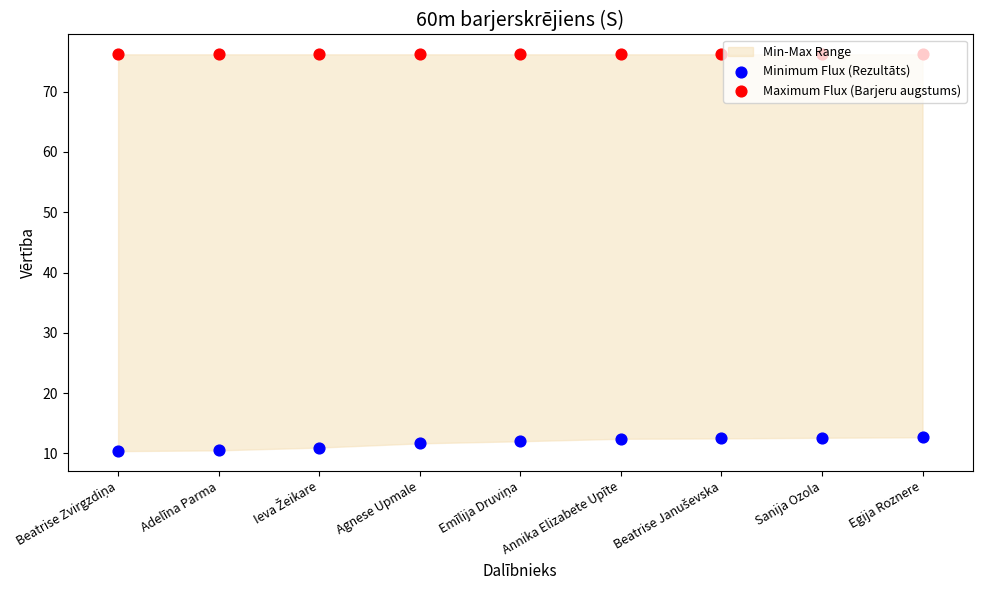

At which category is the sum across all series the highest?

Egija Roznere